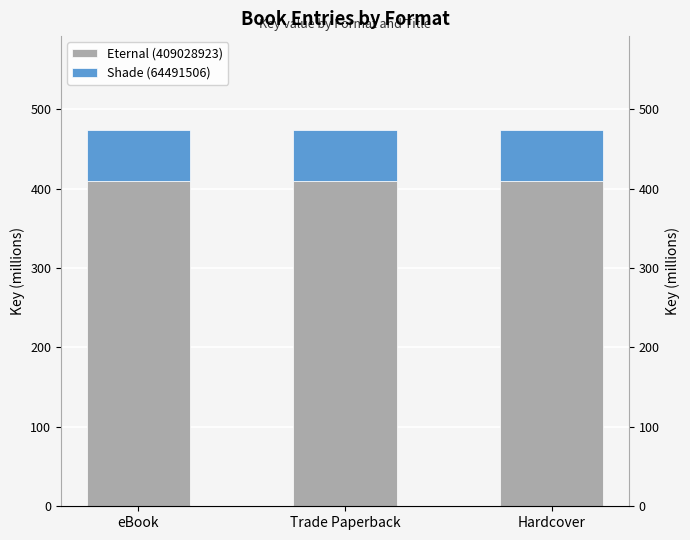

Reading left to right, transcribe all the data shown in this chart.

Eternal (409028923): 409.0	409.0	409.0
Shade (64491506): 64.5	64.5	64.5